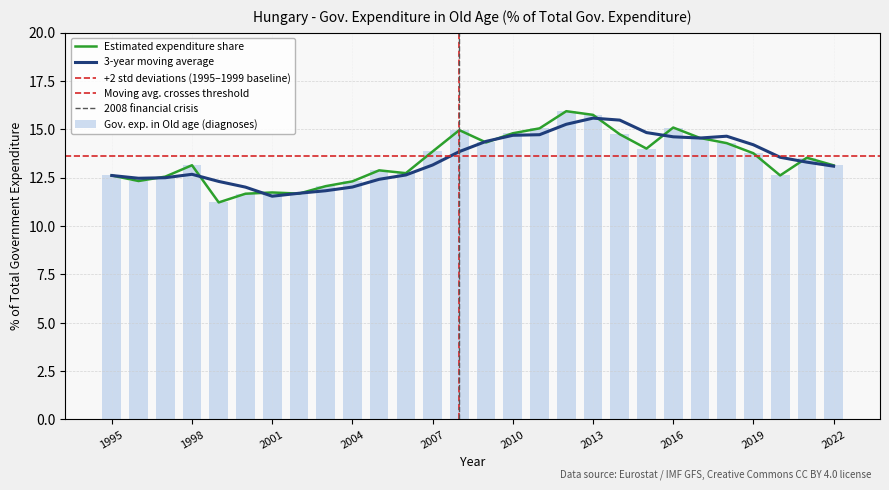

List the labels in order of value, smallest first.

1999, 2000, 2002, 2001, 2003, 2004, 1996, 1997, 1995, 2020, 2006, 2005, 2022, 1998, 2021, 2019, 2007, 2015, 2018, 2009, 2017, 2014, 2010, 2008, 2011, 2016, 2013, 2012